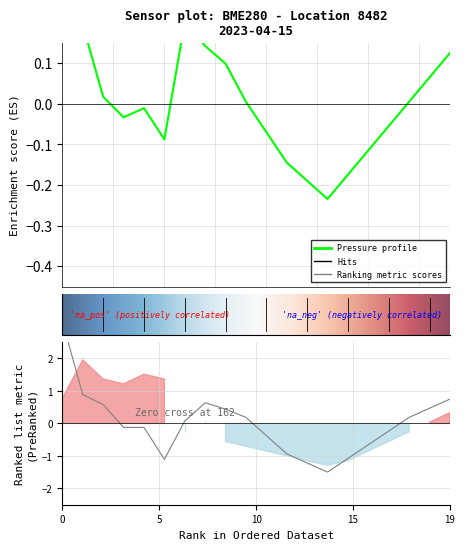

What is the difference between the highest and lowest values at 12?

1.0